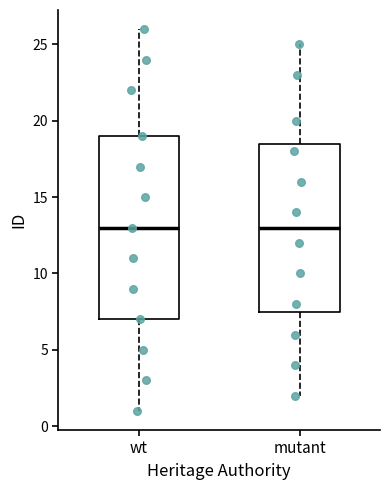

Reading left to right, read every box against the y-axis: the position of its median line, the range the box covers, and the ends of its whiskers. The values are not printed on the chart, so give them approximately, as read against the axis.

wt: median 13.0, box 7.0 to 19.0, whiskers 1.0 to 26.0
mutant: median 13.0, box 7.5 to 18.5, whiskers 2.0 to 25.0